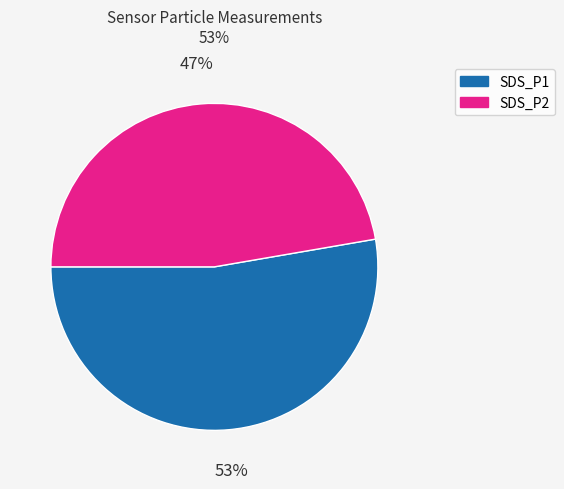

To the nearest percent, what is the average slice percentage?

50%